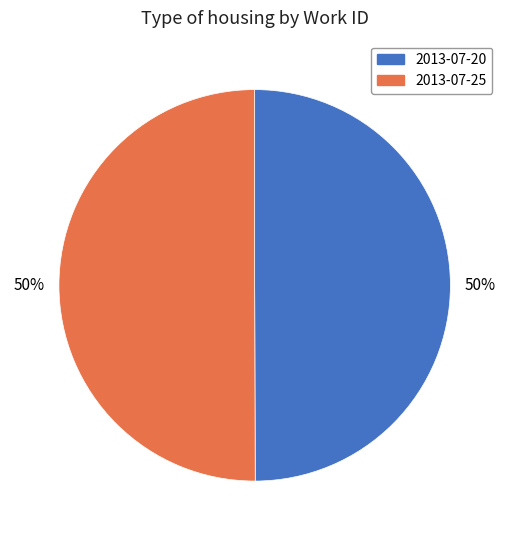

To the nearest percent, what portion does 2013-07-25 represent?

50%